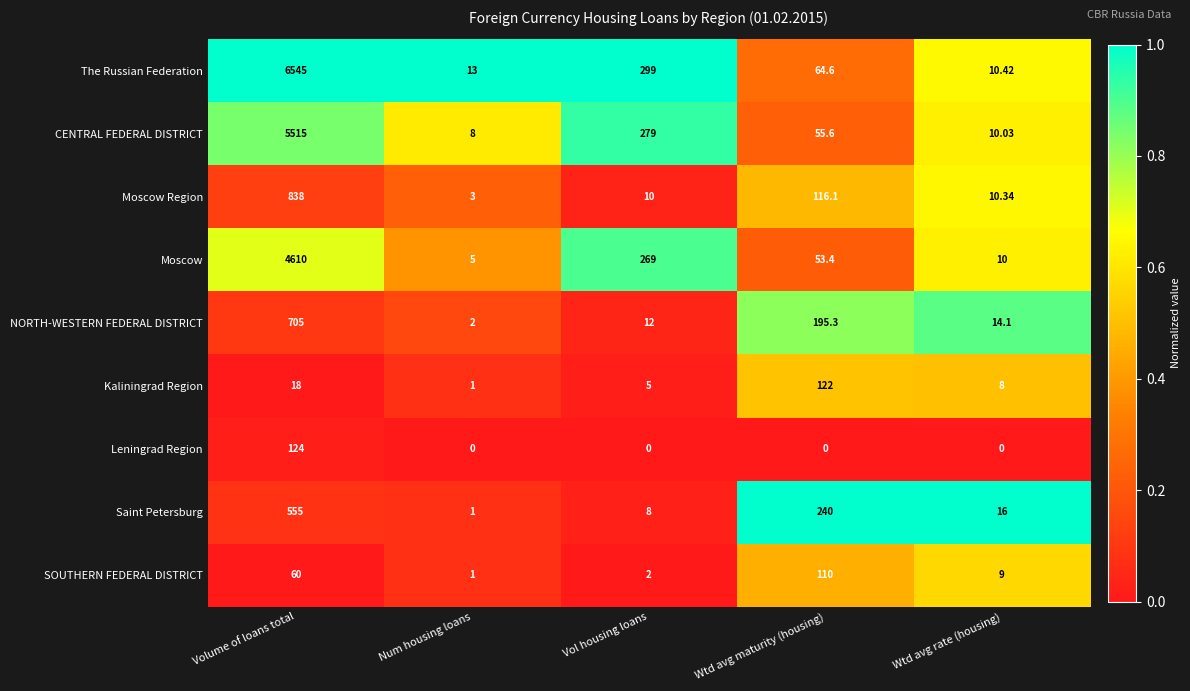

Rank the series by their maximum value, from lowest to highest.

SOUTHERN FEDERAL DISTRICT, Kaliningrad Region, Leningrad Region, Saint Petersburg, NORTH-WESTERN FEDERAL DISTRICT, Moscow Region, Moscow, CENTRAL FEDERAL DISTRICT, The Russian Federation